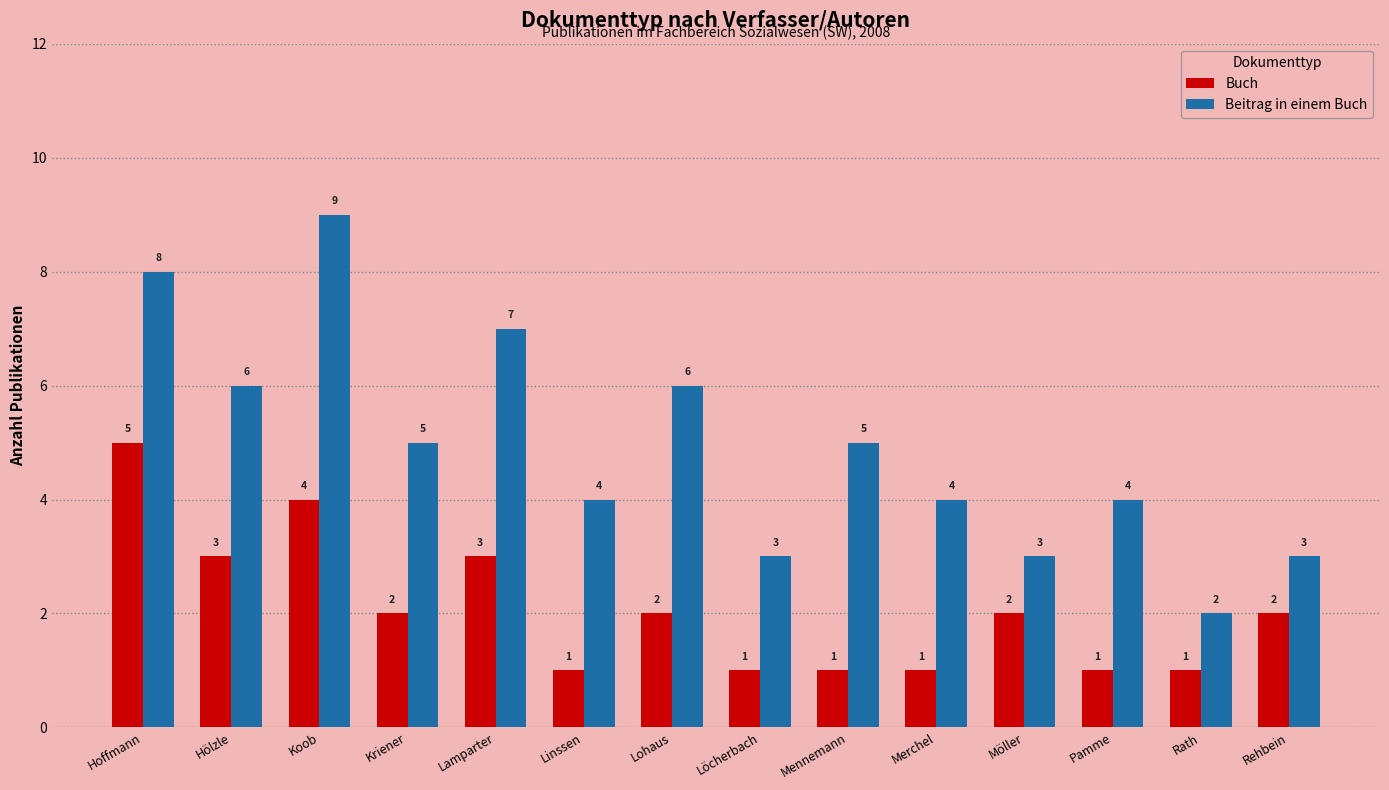

Which series changed the most between Koob and Kriener?

Beitrag in einem Buch